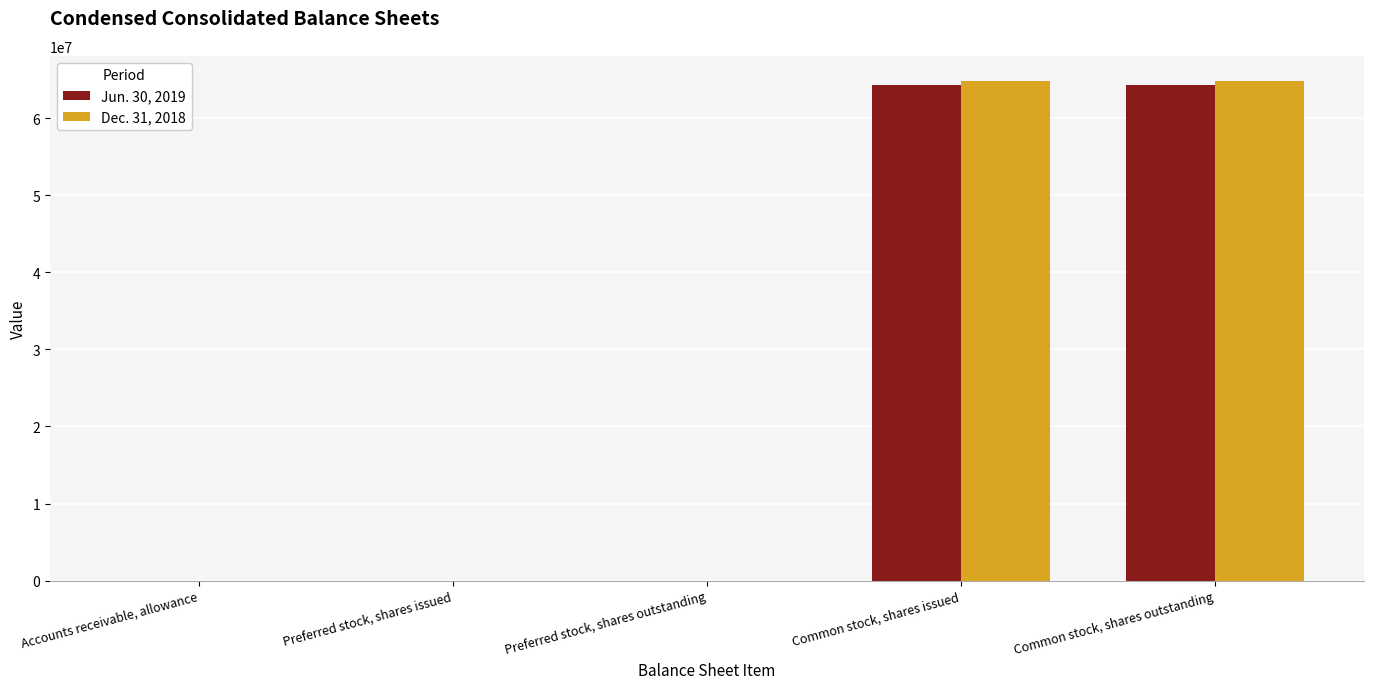

Is the value of Jun. 30, 2019 at Common stock, shares outstanding greater than the value of Dec. 31, 2018 at Preferred stock, shares outstanding?

Yes